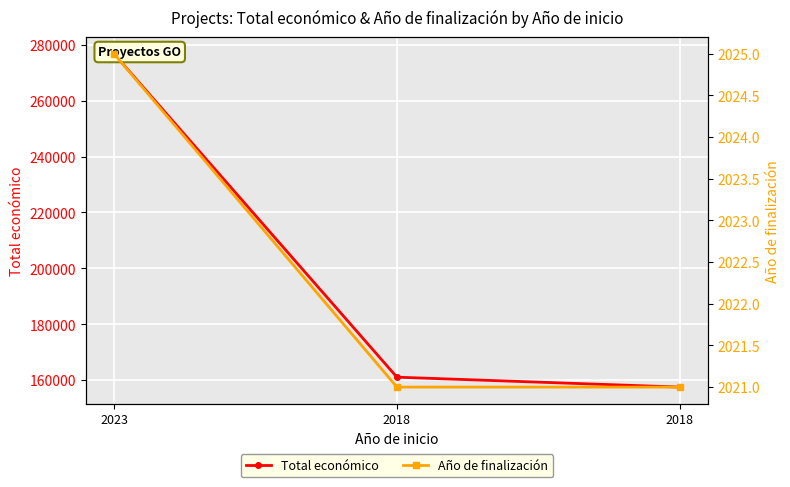

At which label does Total económico reach its minimum?

2018